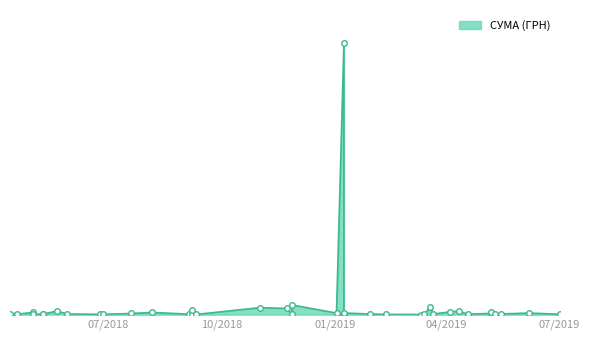

How many lines are shown in the chart?

1